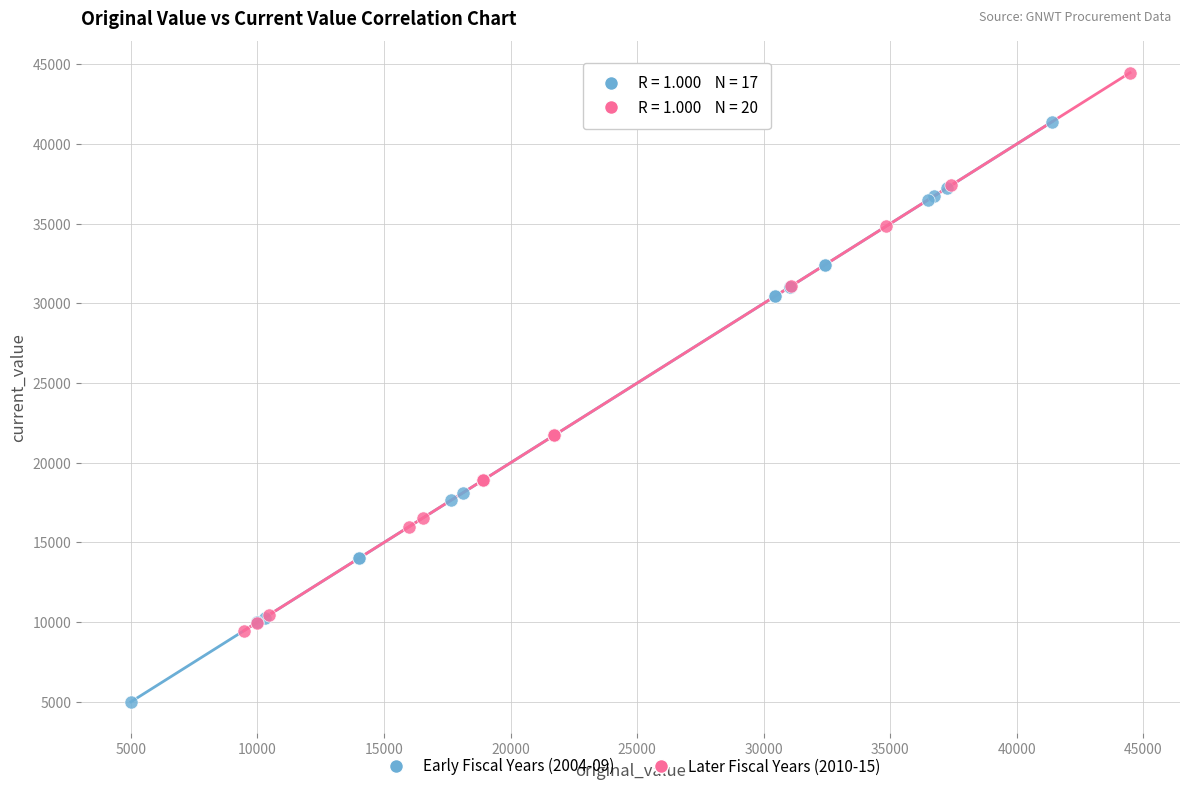

Which series contains the lowest Y value?

Early Fiscal Years (2004-09)